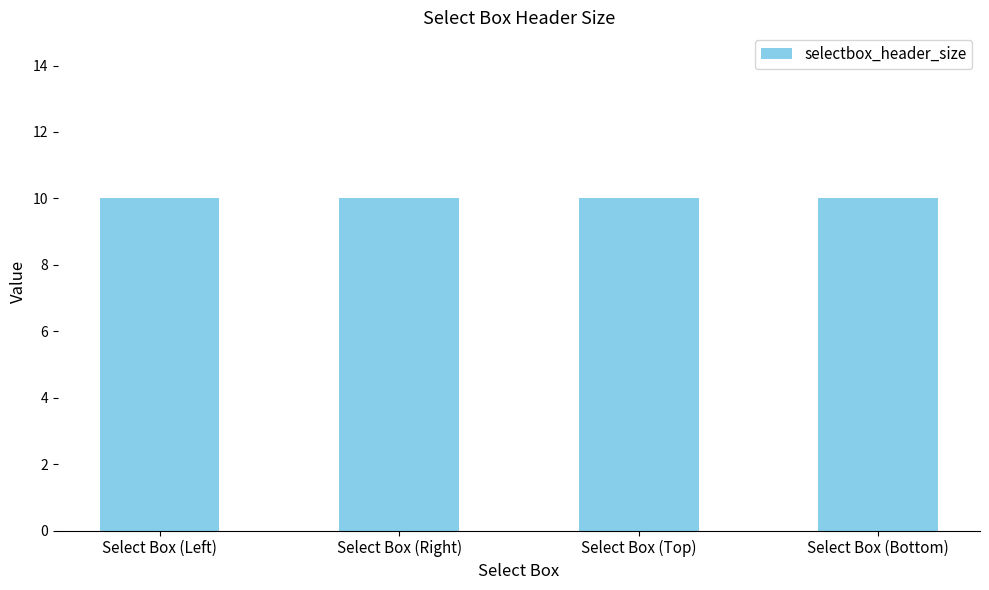

What position from the left is Select Box (Top)?

3